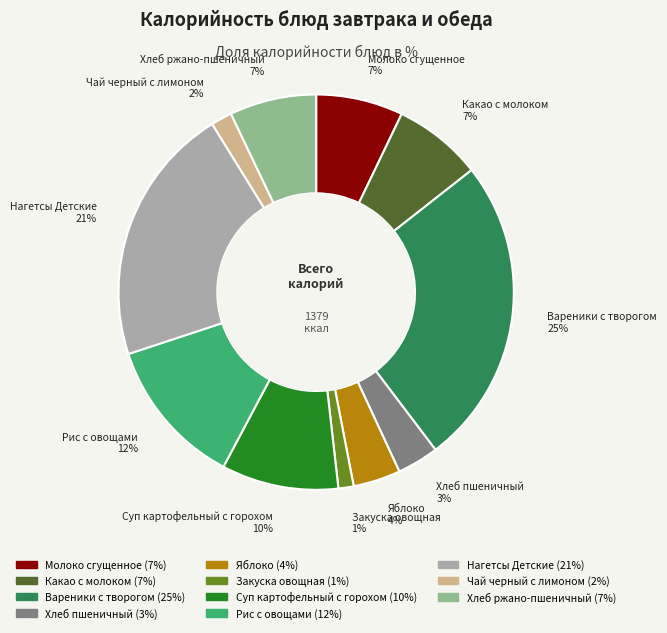

Which category has the biggest portion of the pie?

Вареники с творогом